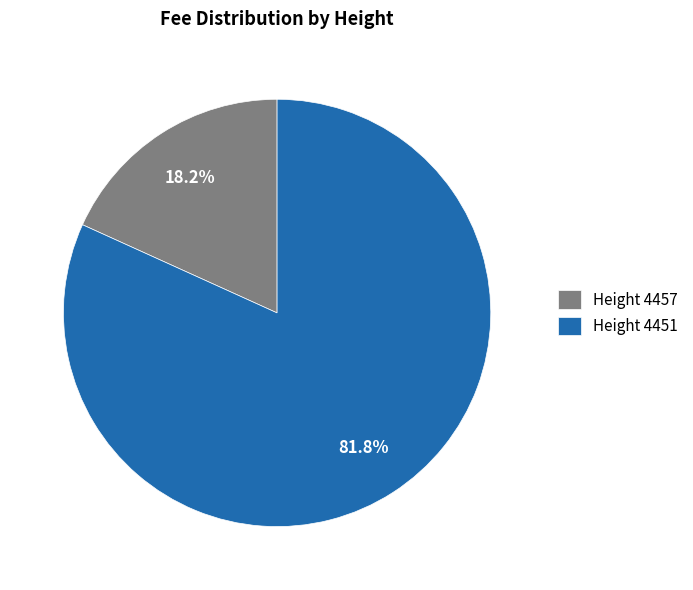

To the nearest percent, what portion does Height 4451 represent?

82%